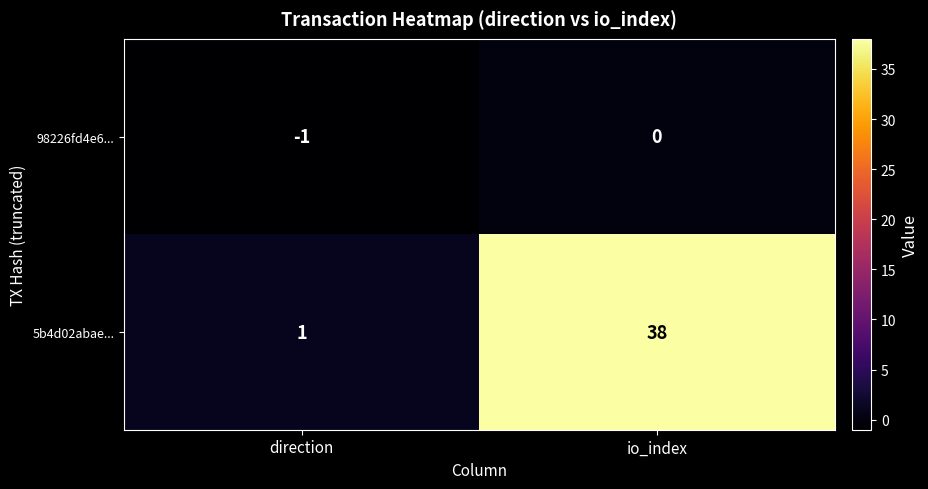

Count the number of data series in this chart.

2